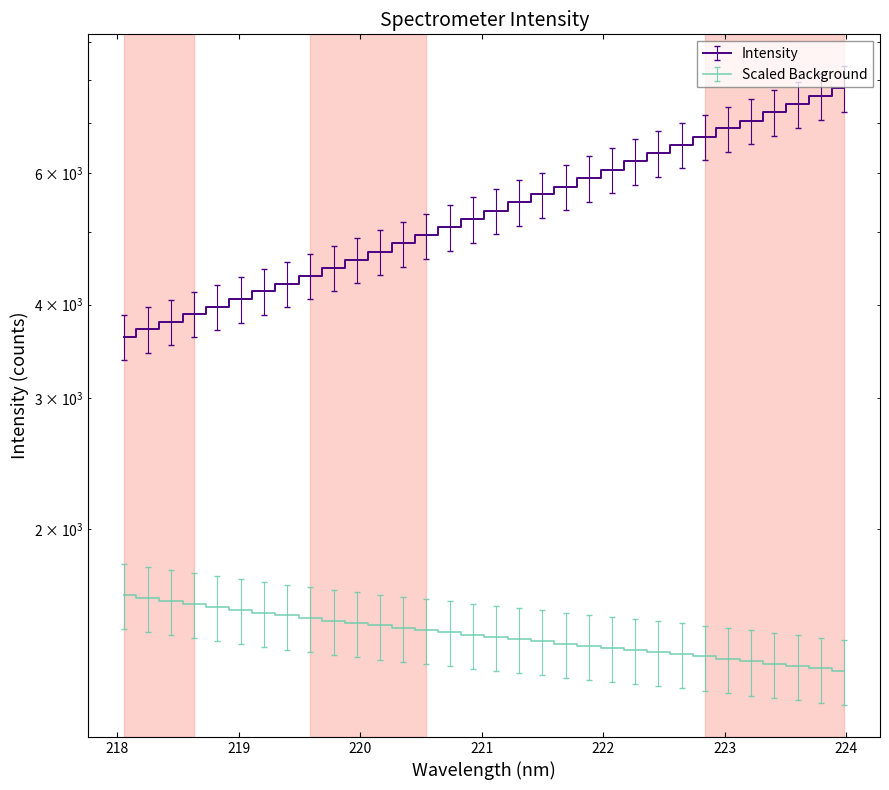

Is it true that the value at 219.0156 is 4355.1?

True